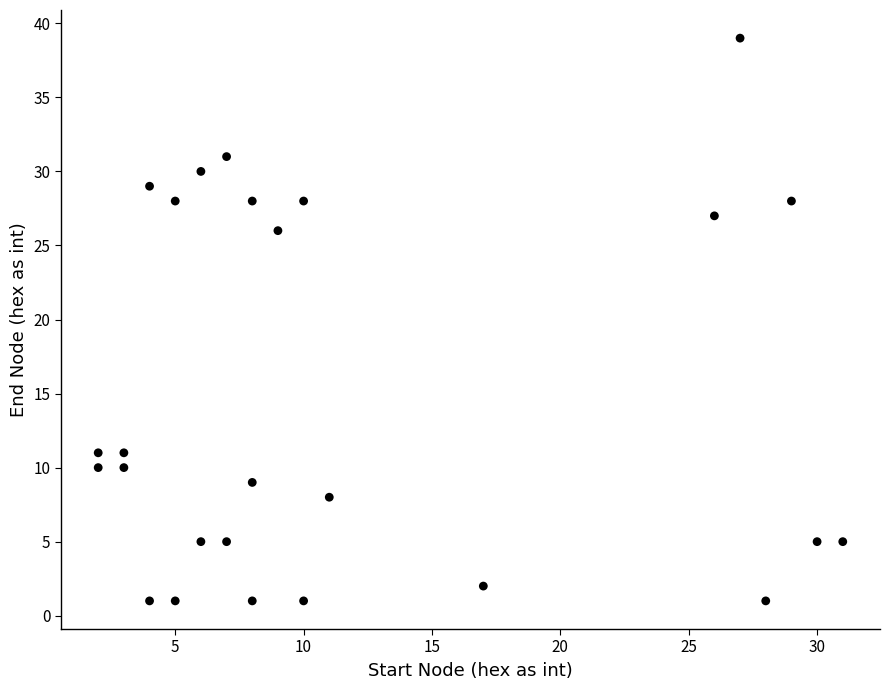

What Y value in the scatter plot is closest to 20?

26